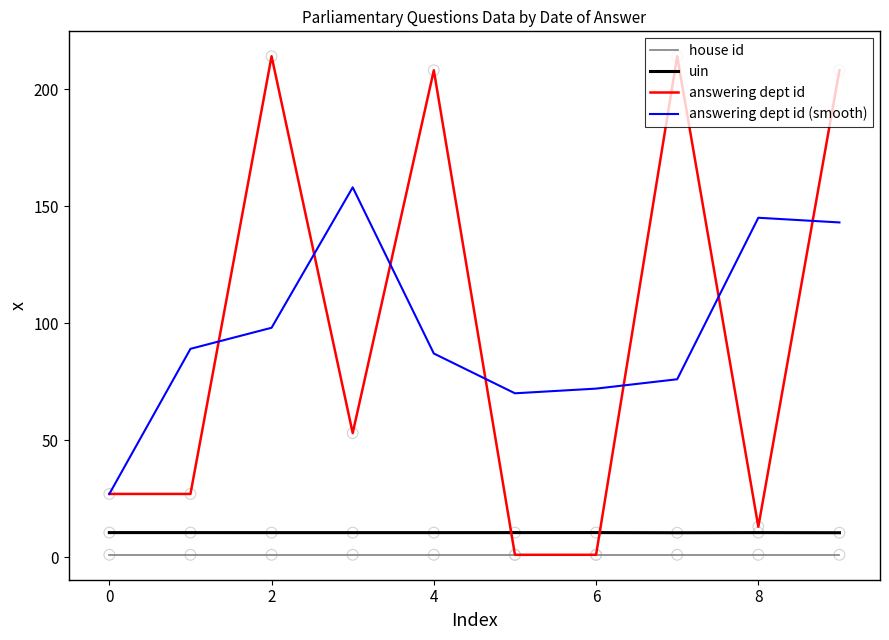

What is the maximum value for answering dept id (smooth)?

158.0